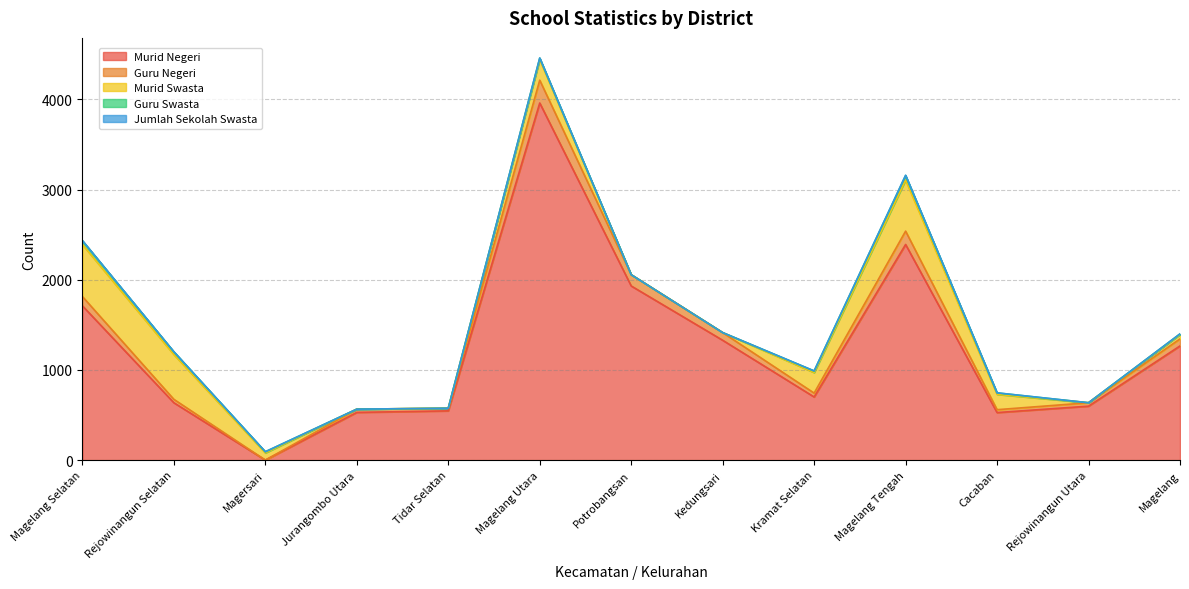

What is the label of the 5th point from the left?

Tidar Selatan